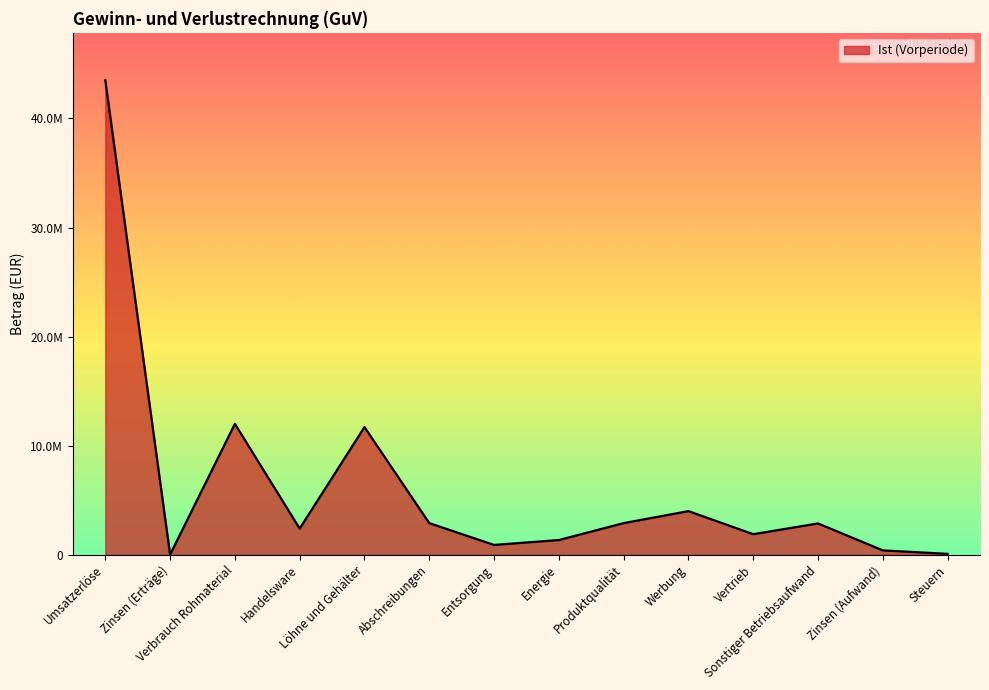

What is the value of the 4th point from the left?

2400000